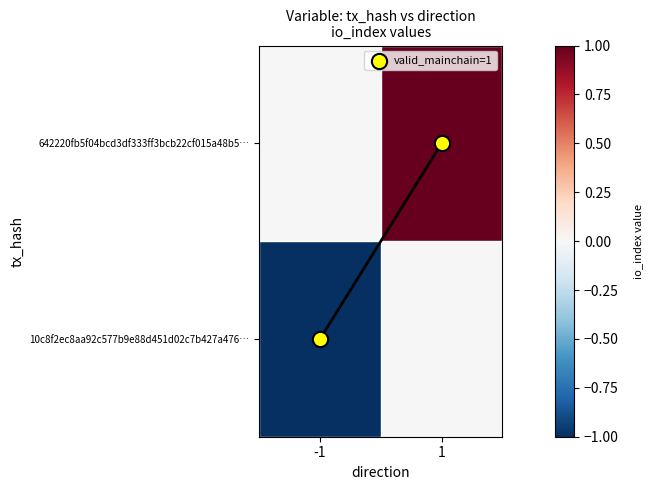

At which category is the sum across all series the highest?

1